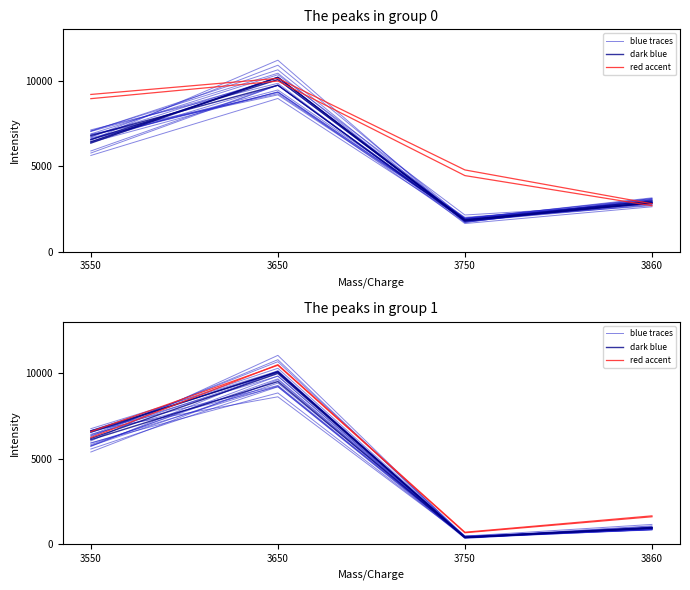

True or false: blue traces and red accent intersect in this chart.

False